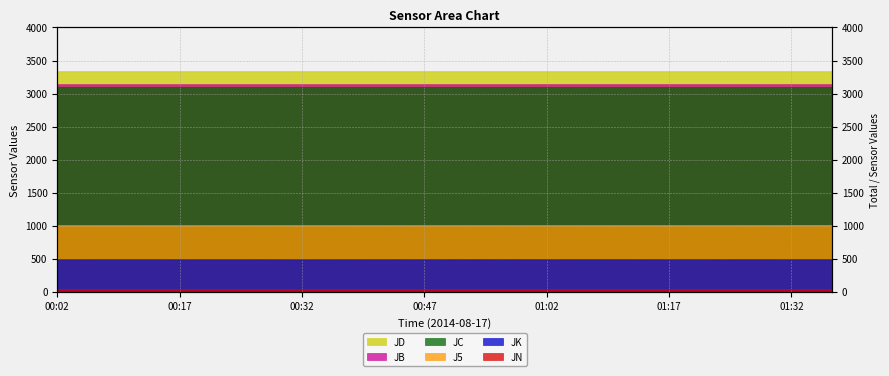

What position from the right is 00:52?

10